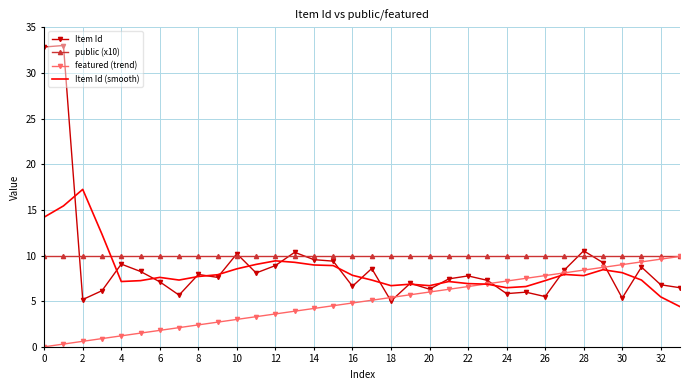

Which series has the widest spread of values?

Item Id